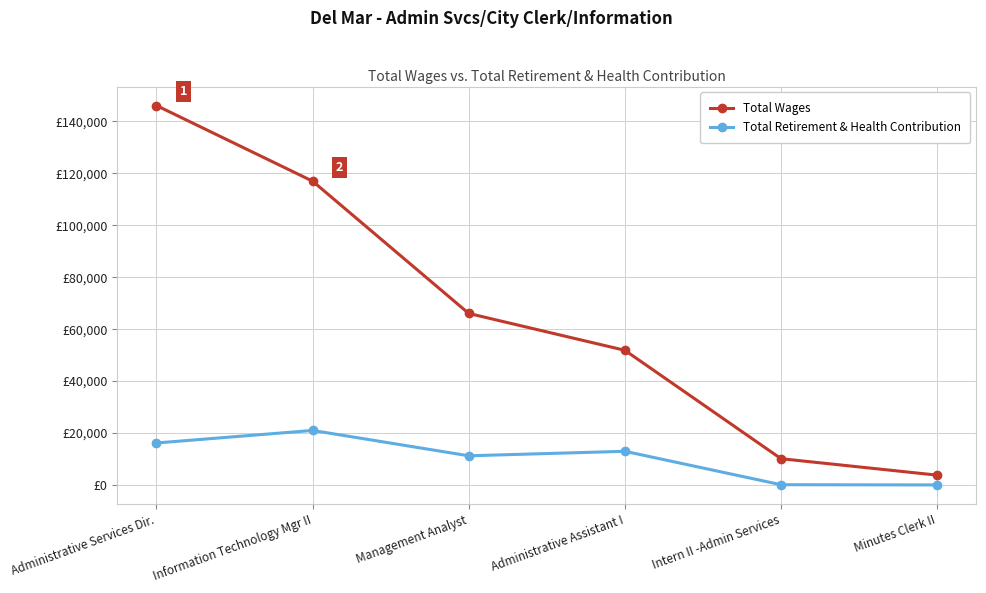

What is the total value across all series at Management Analyst?

77311